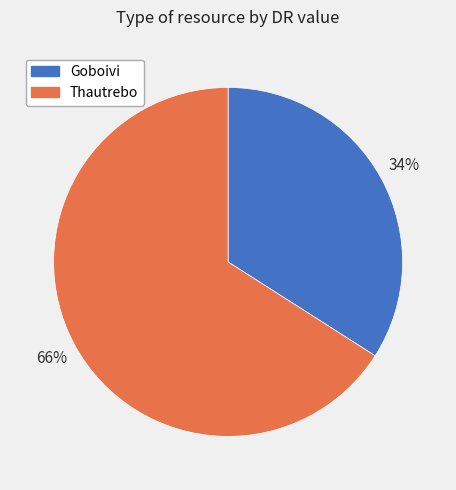

Rank the categories by value from highest to lowest.

Thautrebo, Goboivi